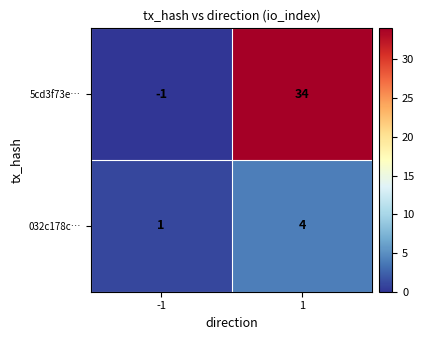

Read the 032c178c… value at 1.

4